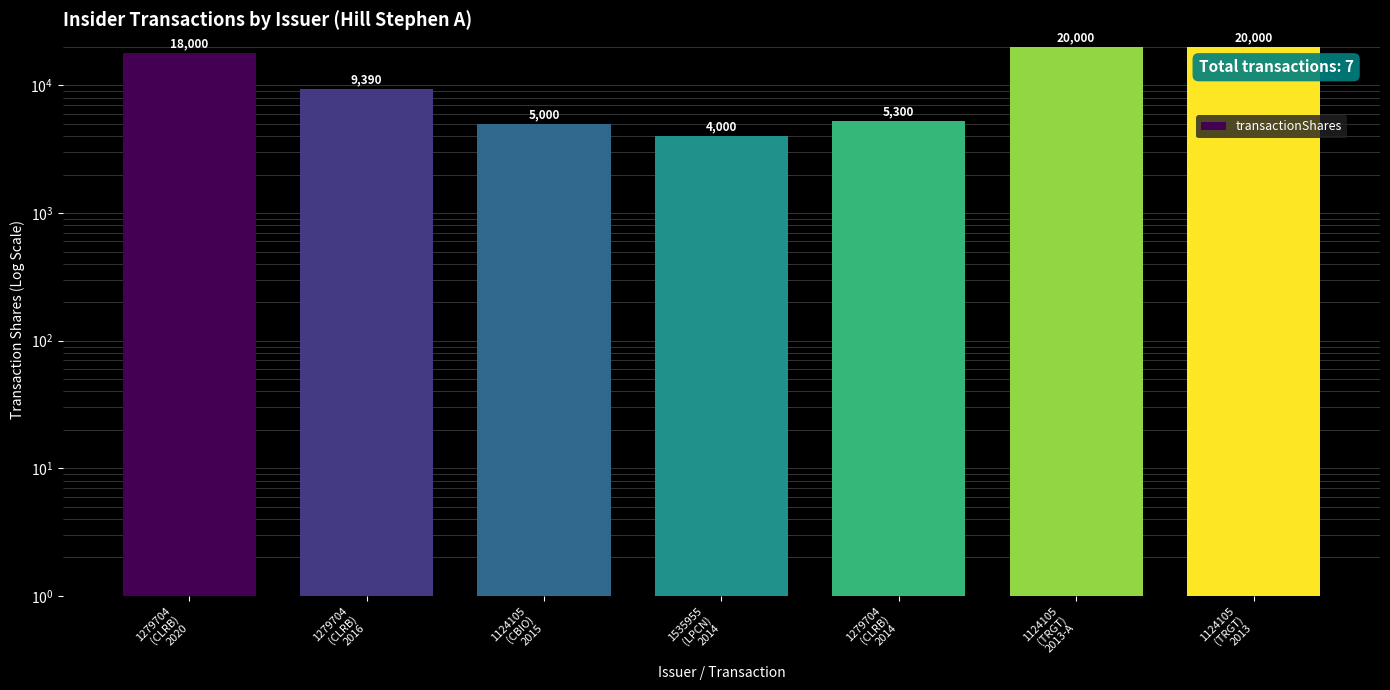

What is the smallest value displayed?

4000